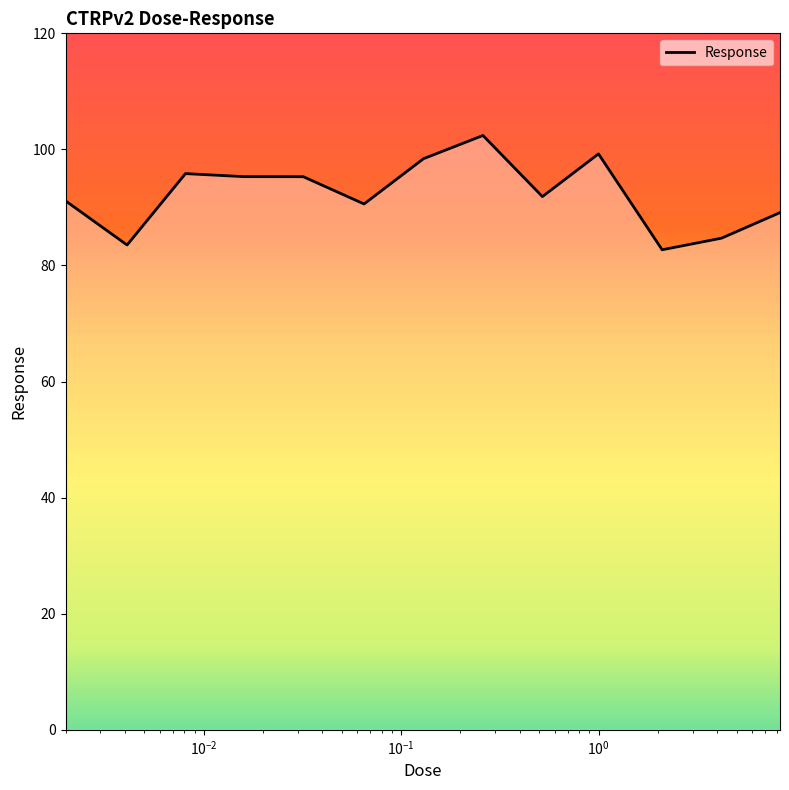

What is the difference between the maximum and minimum values?

19.7